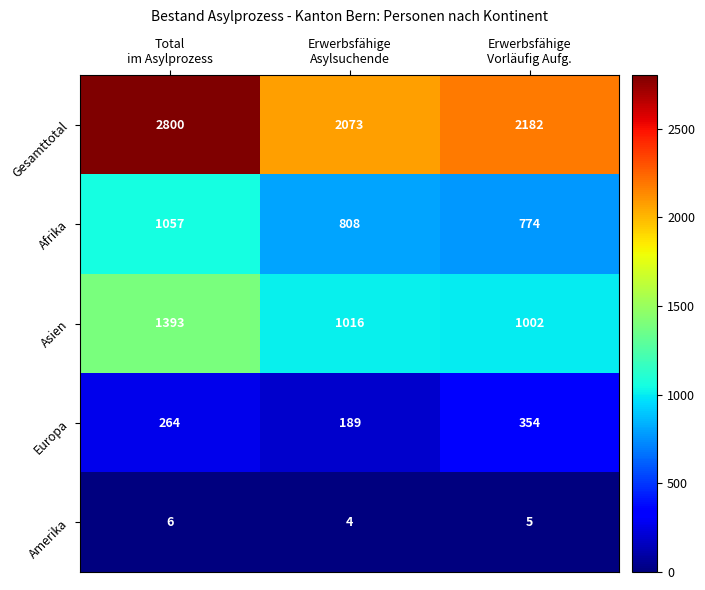

What is the difference between the highest and lowest values at Erwerbsfähige
Asylsuchende?

2069